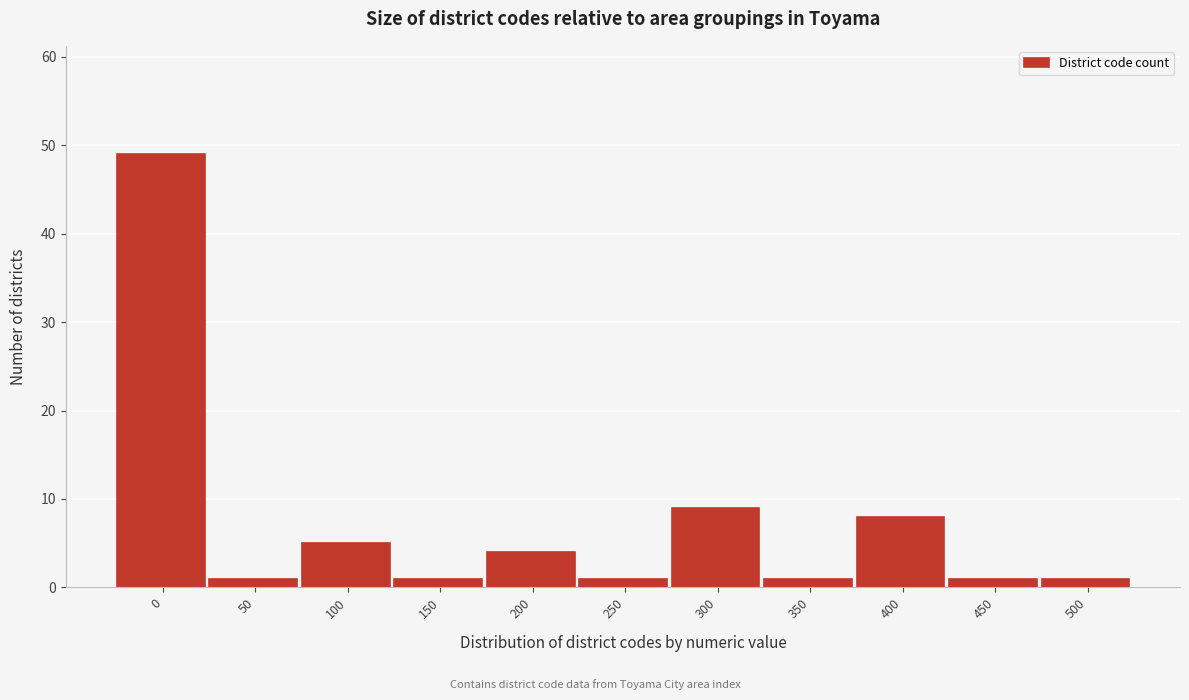

Reading left to right, list all the values displayed in this chart.

0=49	50=1	100=5	150=1	200=4	250=1	300=9	350=1	400=8	450=1	500=1